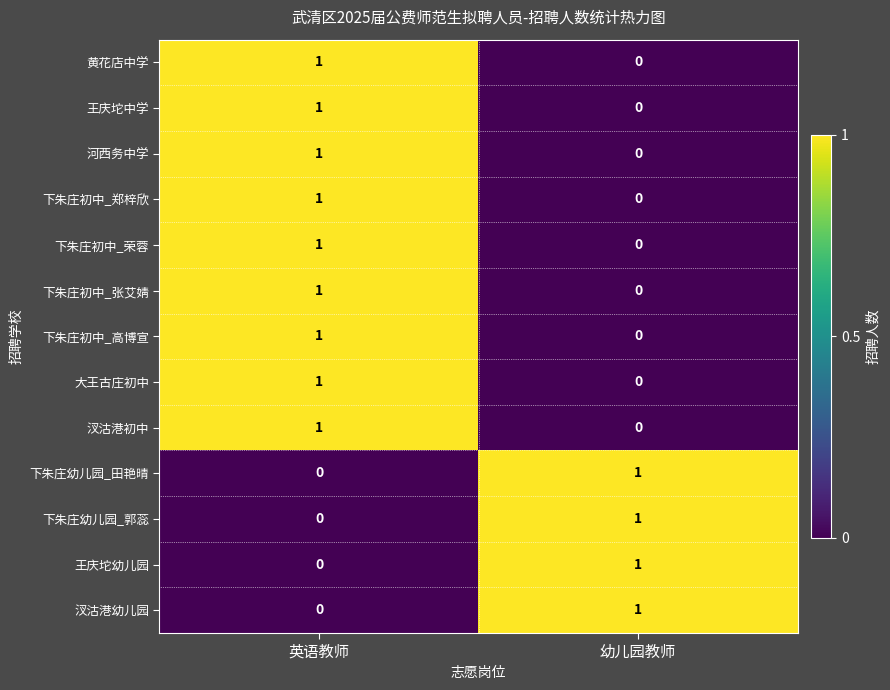

The 大王古庄初中 series shows 2 at 英语教师. True or false?

False